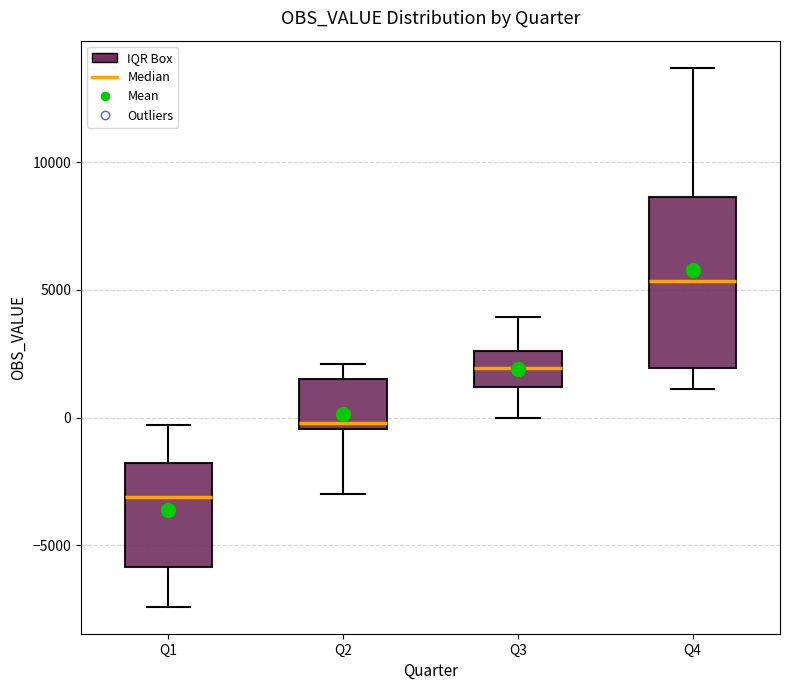

Which box has the highest median line?

Q4